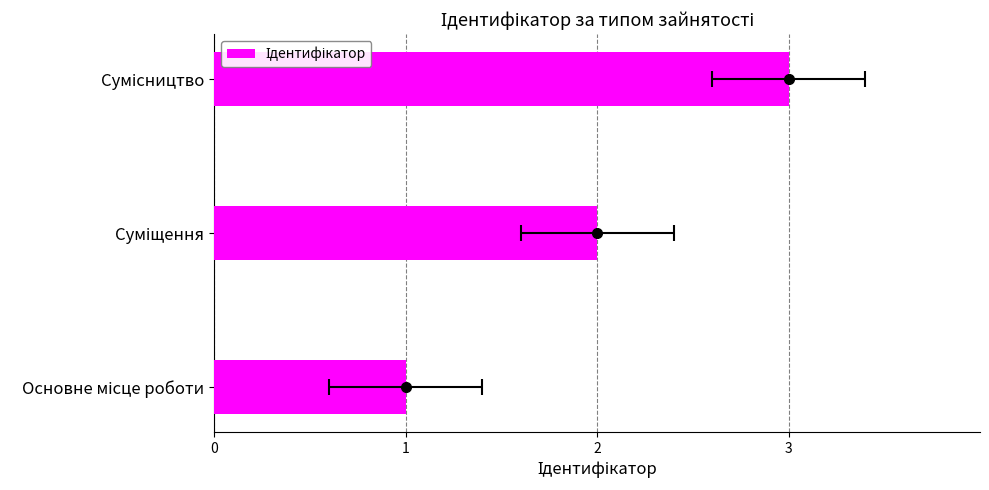

Approximately how many times larger is the value at Сумісництво compared to Основне місце роботи?

3.0